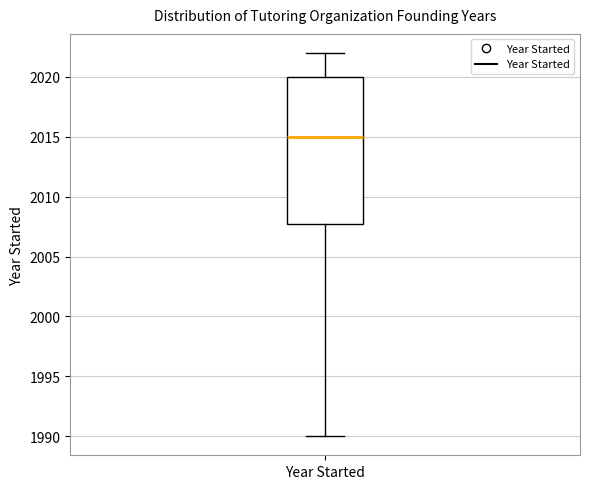

Where does the median line of the box for Year Started sit on the y-axis? The values are not printed on the chart, so give them approximately, as read against the axis.

2015